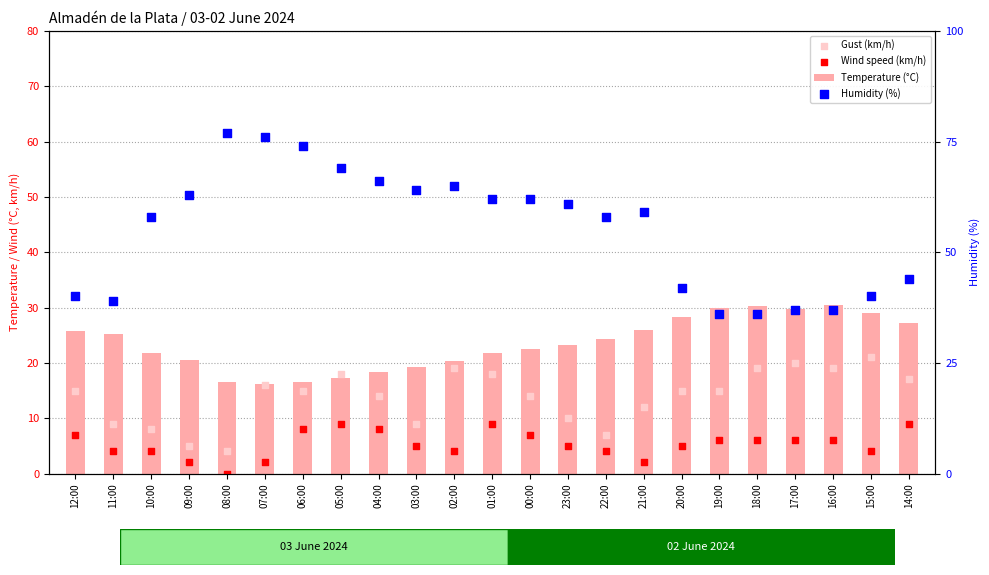

Is the value of Humidity (%) at 16:00 greater than the value of Gust (km/h) at 08:00?

Yes